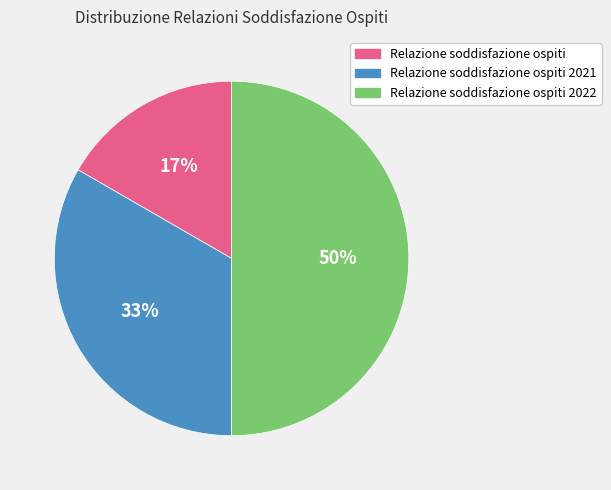

To the nearest percent, what is the average slice percentage?

33%